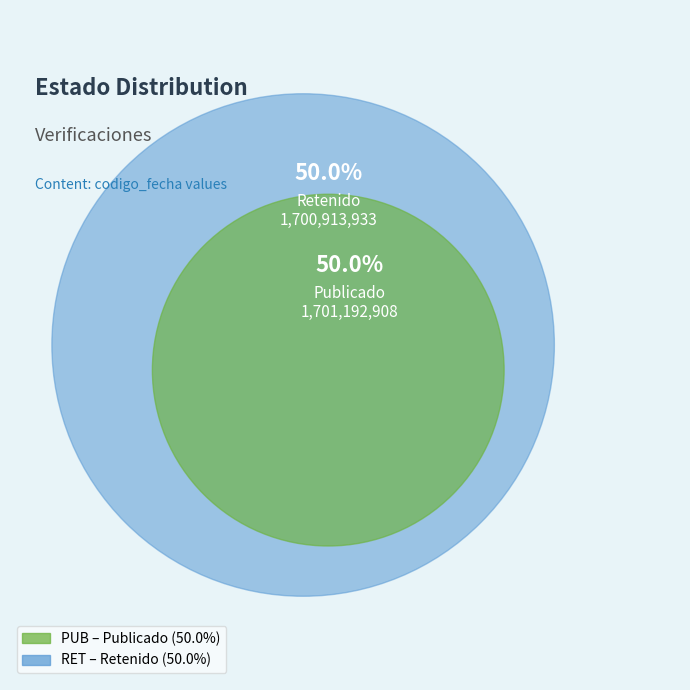

What is the majority slice?

PUB